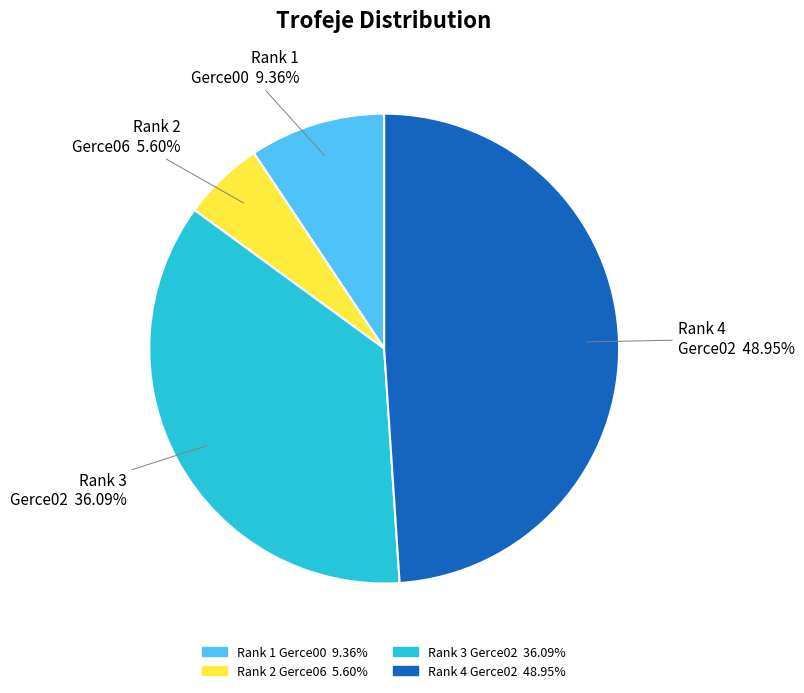

Which slice is the smallest?

Rank 2 Gerce06